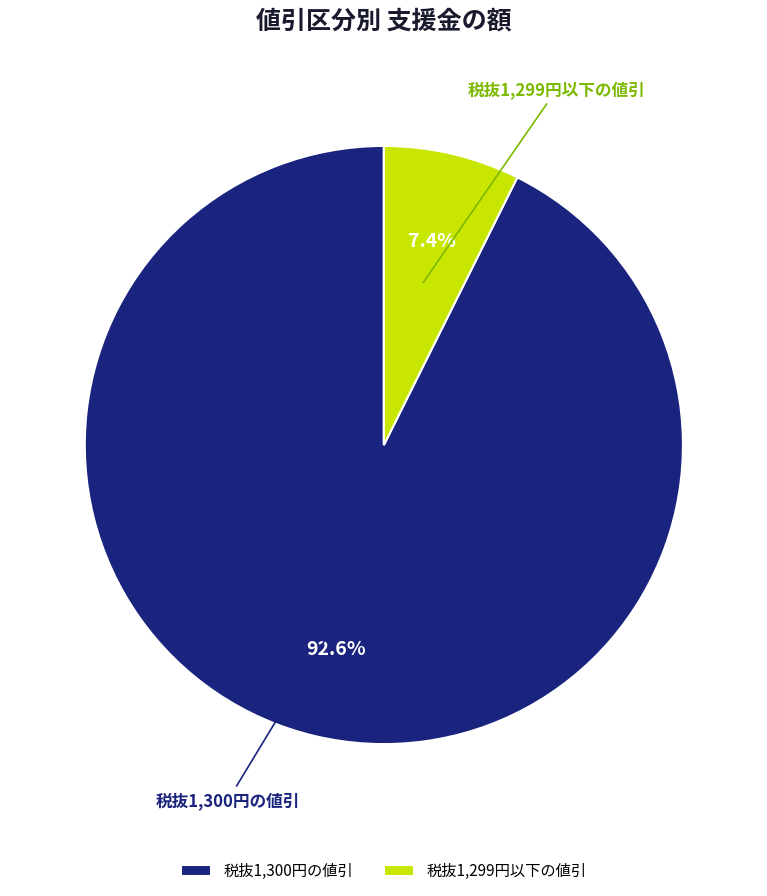

Which category accounts for the majority?

税抜1,300円の値引